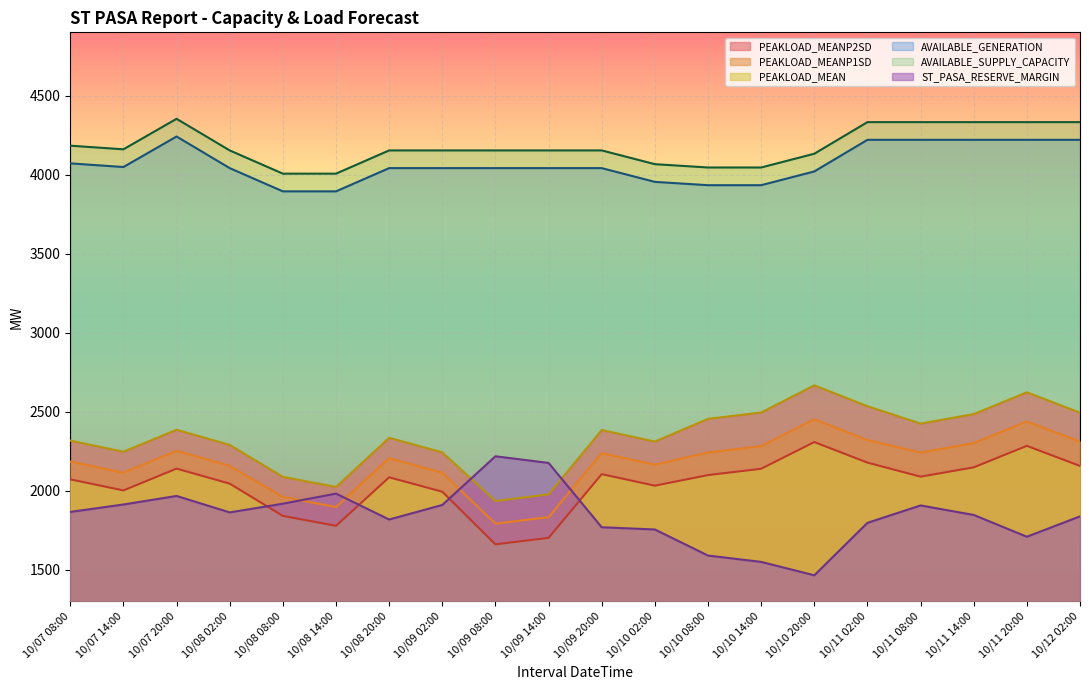

How many times do PEAKLOAD_MEANP2SD and ST_PASA_RESERVE_MARGIN cross each other?

2